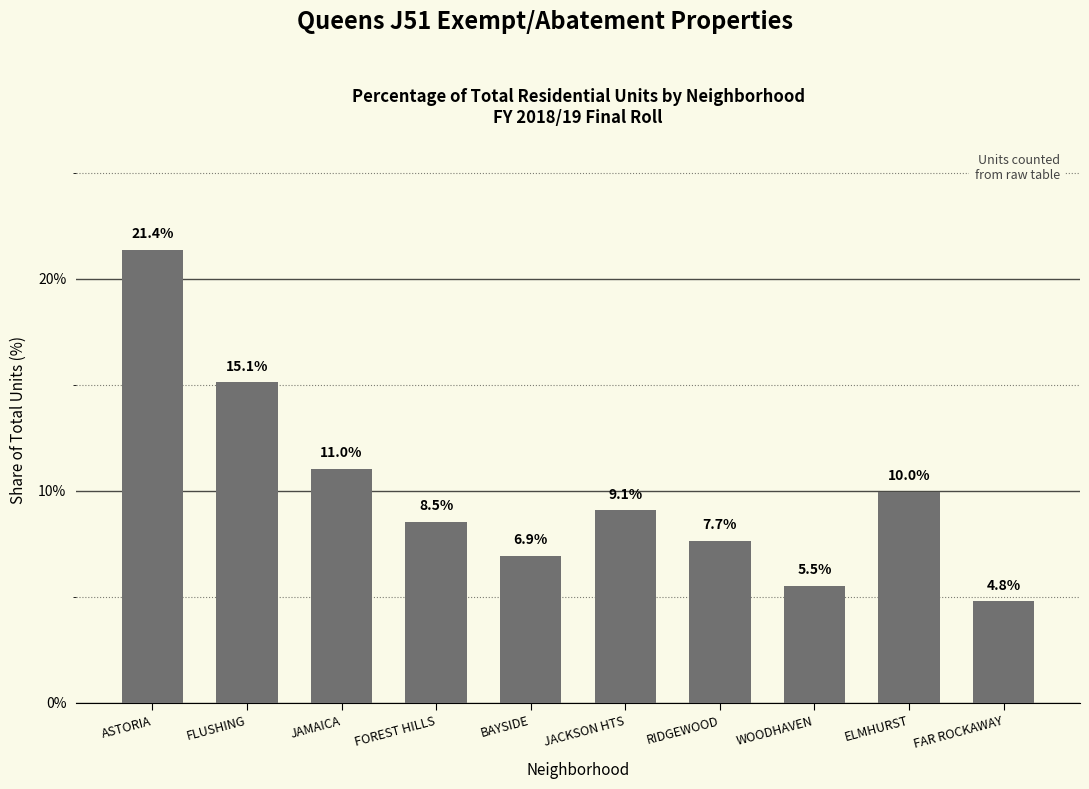

Which category has the highest value across all series?

ASTORIA